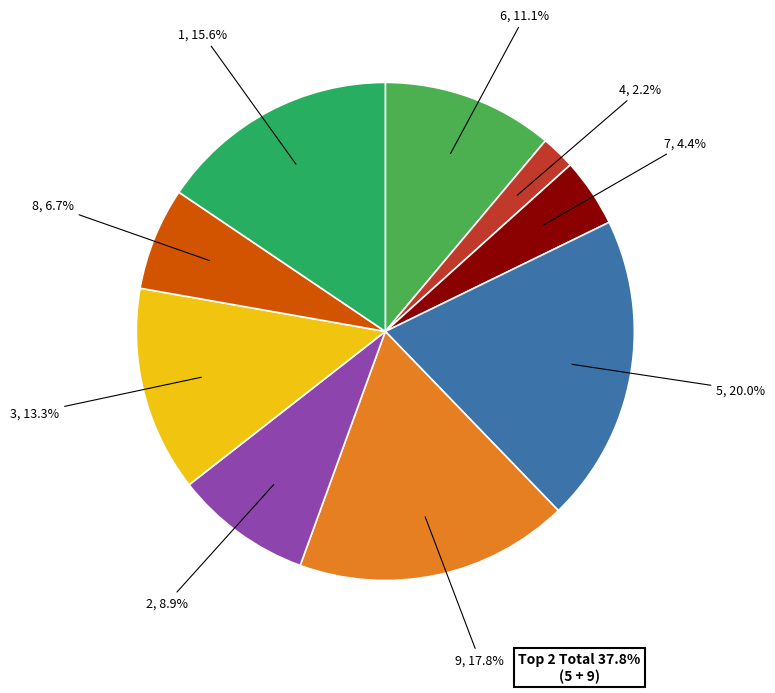

Combined, do 9 and 7 account for over 50%?

No